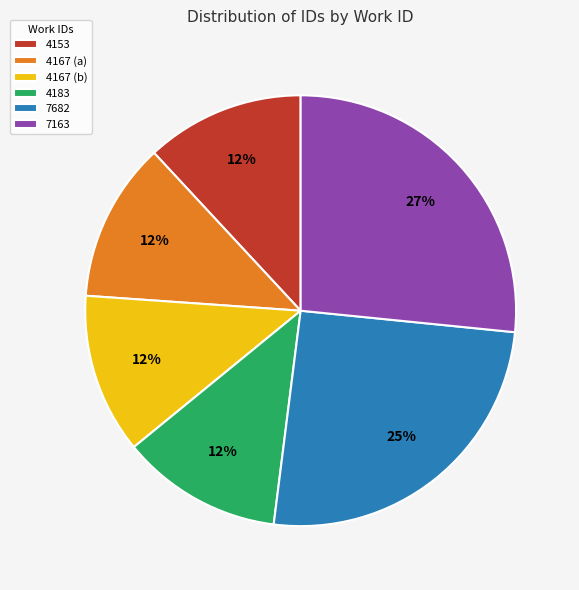

To the nearest percent, what portion does 4153 represent?

12%